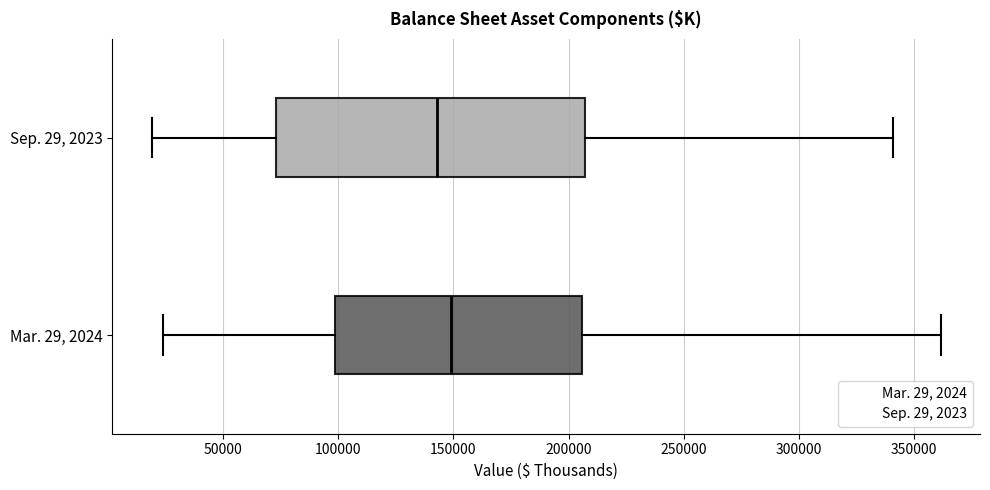

Reading bottom to top, read every box against the x-axis: the position of its median line, the range the box covers, and the ends of its whiskers. The values are not printed on the chart, so give them approximately, as read against the axis.

Mar. 29, 2024: median 150000, box 100000 to 205000, whiskers 25000 to 360000
Sep. 29, 2023: median 145000, box 75000 to 205000, whiskers 20000 to 340000